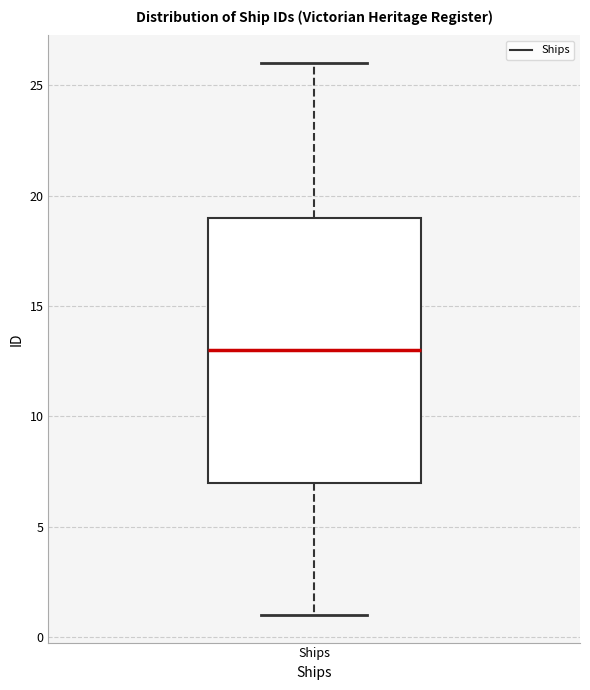

Transcribe this box plot: give where the median line is, the range the box spans, and where the two whiskers end, as read against the y-axis. The values are not printed on the chart, so give them approximately, as read against the axis.

median 13, box 7 to 19, whiskers 1 to 26